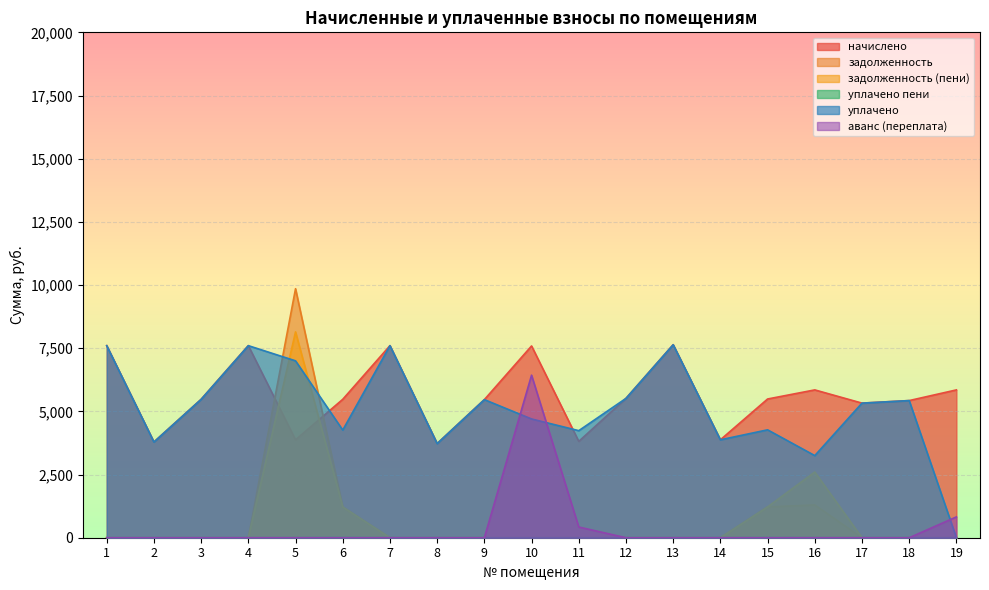

Which series has the largest total across all categories?

начислено